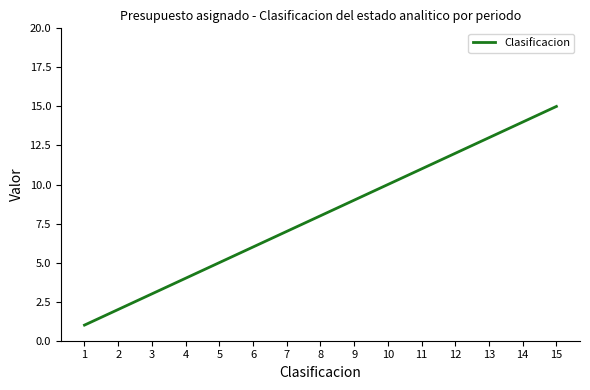

Which category has the highest value across all series?

15